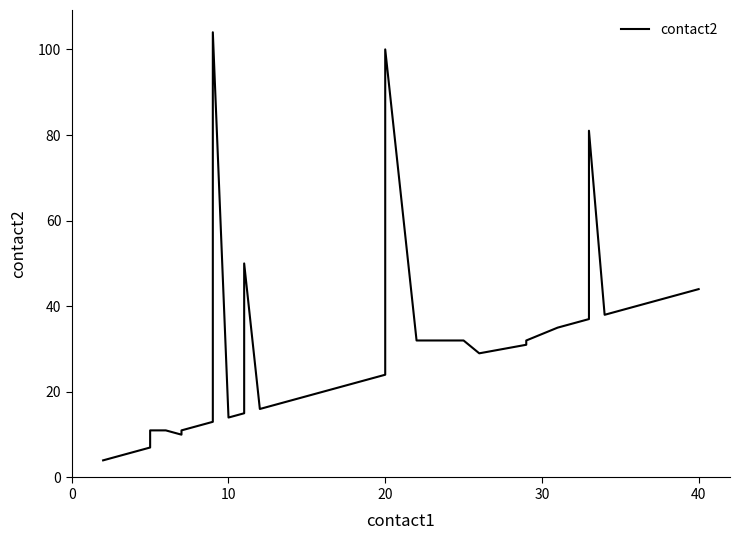

How many interior local peaks (higher than both neighbors) does the data have?

4